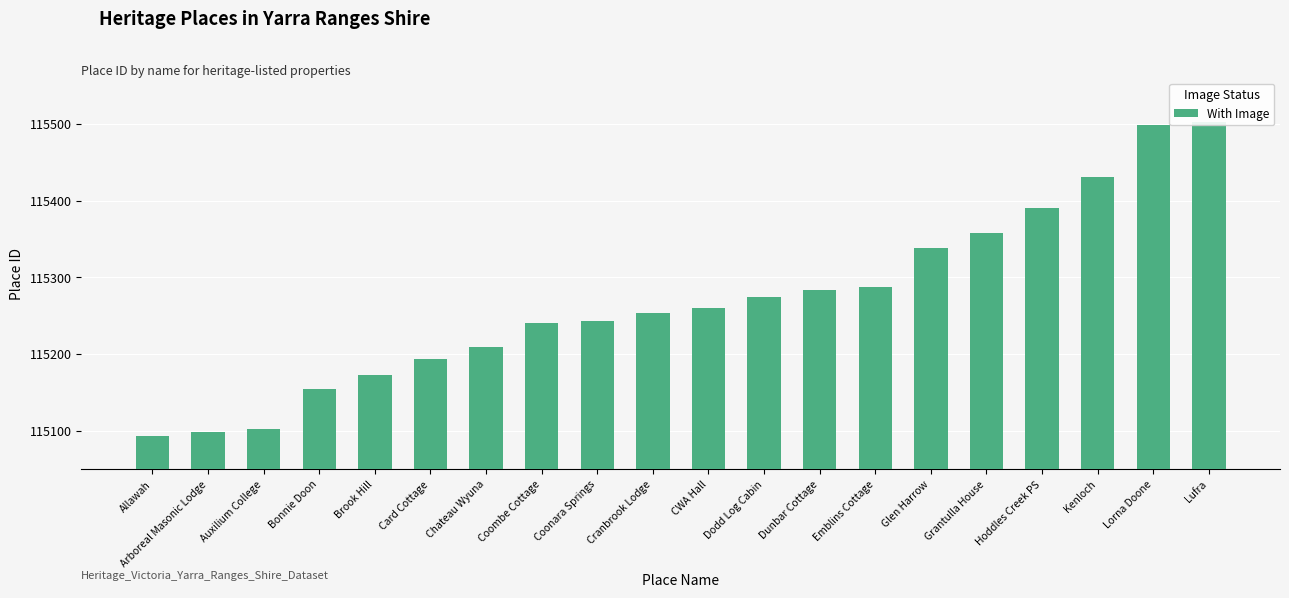

How many bars are there in total?

20